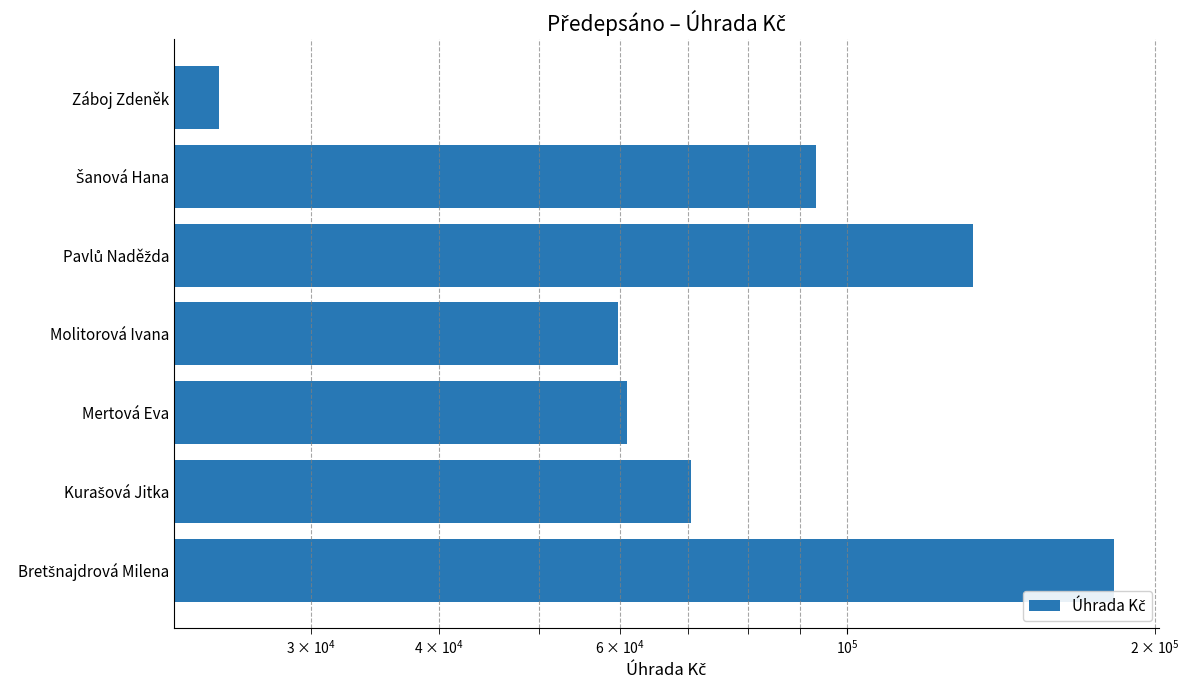

Reading right to left, what are all the values shown in this chart?

24363.8	93370.8	132707.0	59748.1	61050.7	70472.3	182569.1